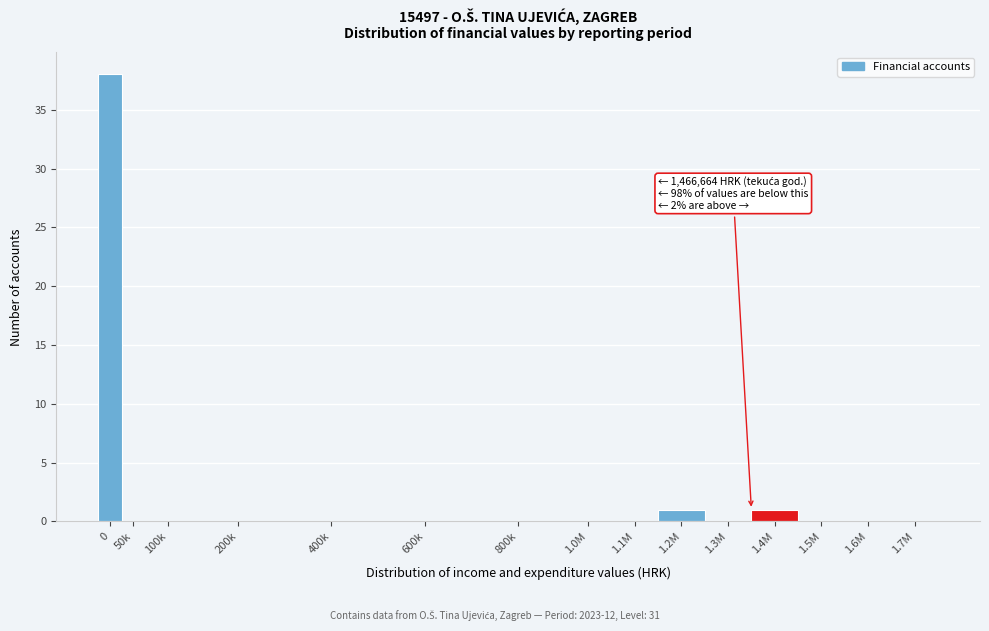

Reading right to left, transcribe all the data shown in this chart.

1.7M=0	1.6M=0	1.5M=0	1.4M=1	1.3M=0	1.2M=1	1.1M=0	1.0M=0	800k=0	600k=0	400k=0	200k=0	100k=0	50k=0	0=38